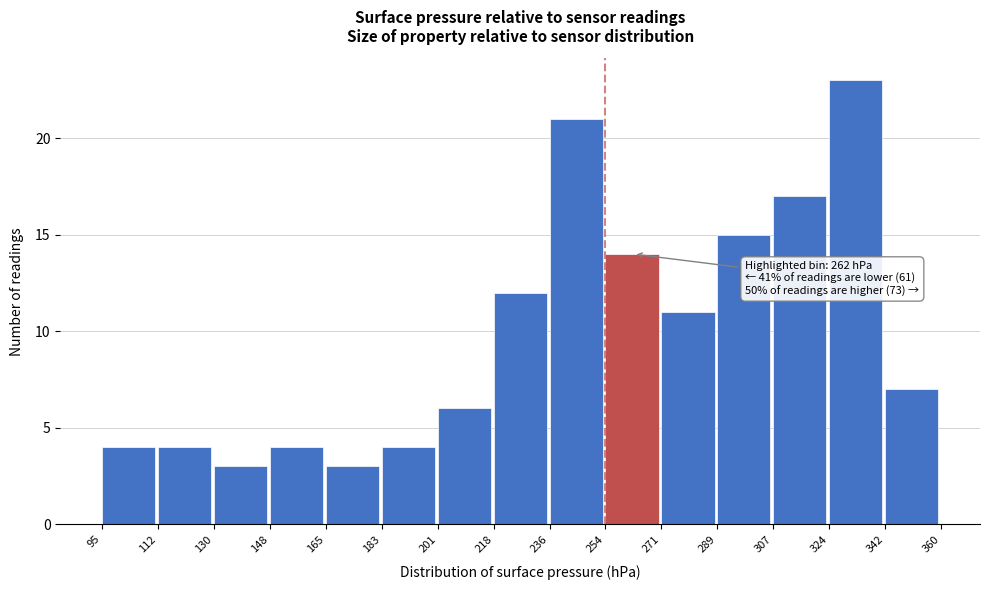

Over which range of the x-axis is the bar tallest?

324 to 342